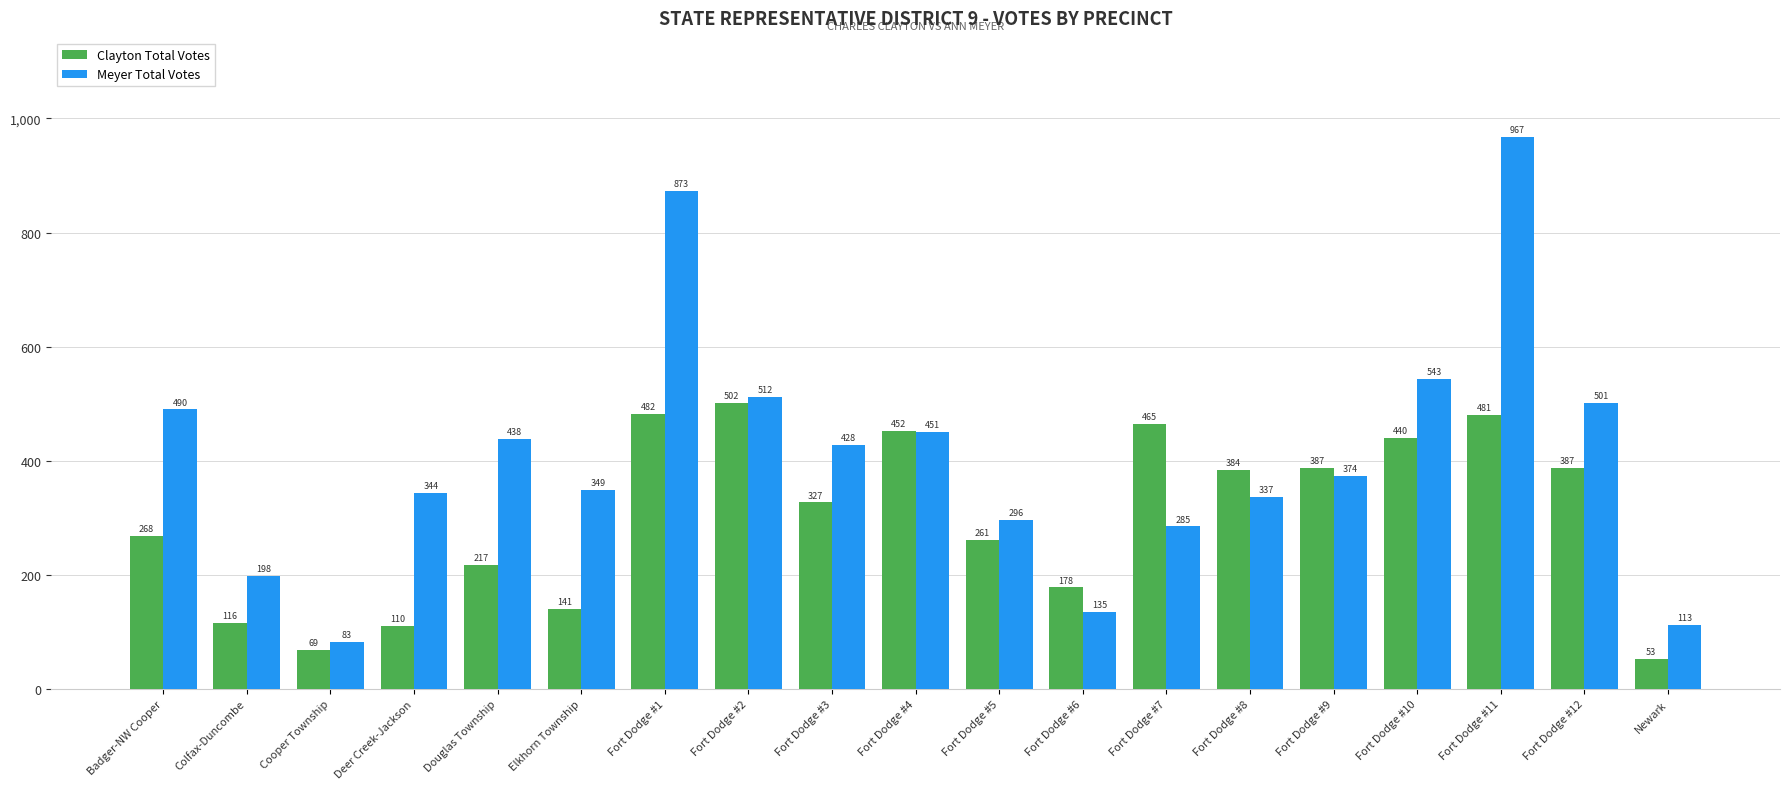

The value of Meyer Total Votes at Fort Dodge #4 is 451. True or false?

True